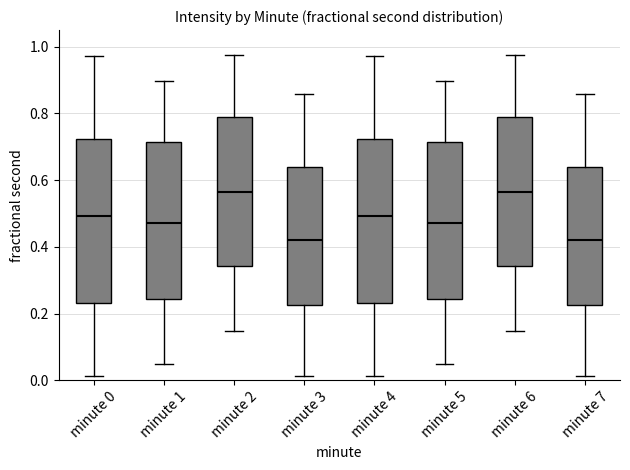

Reading left to right, transcribe this box plot: for each box, give where its median line is, the range the box spans, and where its two whiskers end, as read against the y-axis. The values are not printed on the chart, so give them approximately, as read against the axis.

minute 0: median 0.50, box 0.24 to 0.72, whiskers 0.02 to 0.98
minute 1: median 0.48, box 0.24 to 0.72, whiskers 0.04 to 0.90
minute 2: median 0.56, box 0.34 to 0.78, whiskers 0.14 to 0.98
minute 3: median 0.42, box 0.22 to 0.64, whiskers 0.02 to 0.86
minute 4: median 0.50, box 0.24 to 0.72, whiskers 0.02 to 0.98
minute 5: median 0.48, box 0.24 to 0.72, whiskers 0.04 to 0.90
minute 6: median 0.56, box 0.34 to 0.78, whiskers 0.14 to 0.98
minute 7: median 0.42, box 0.22 to 0.64, whiskers 0.02 to 0.86